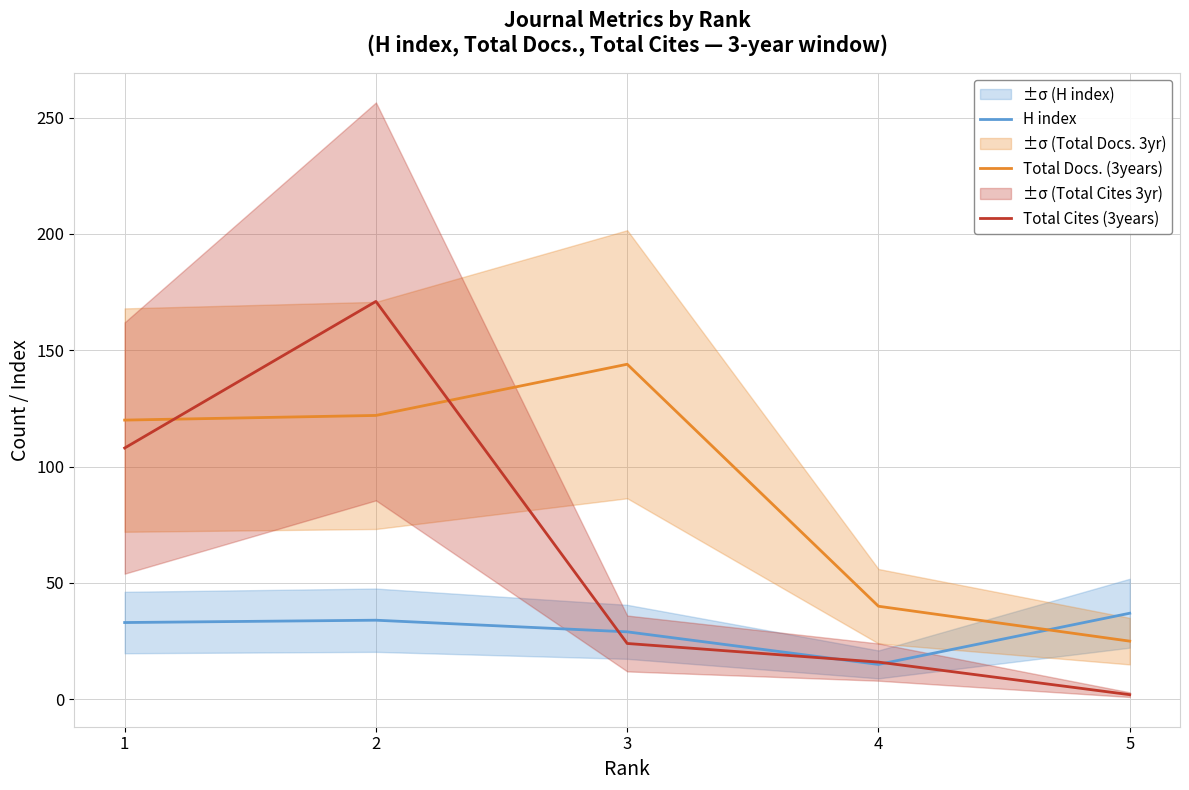

The value of H index at 4 is 15. True or false?

True